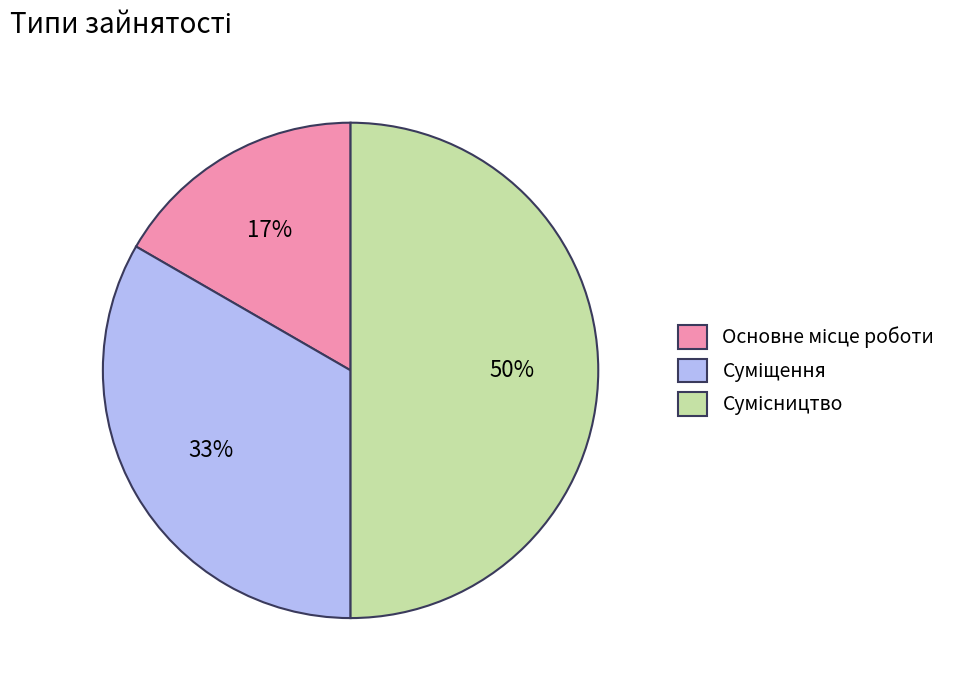

Count the number of slices in the pie.

3